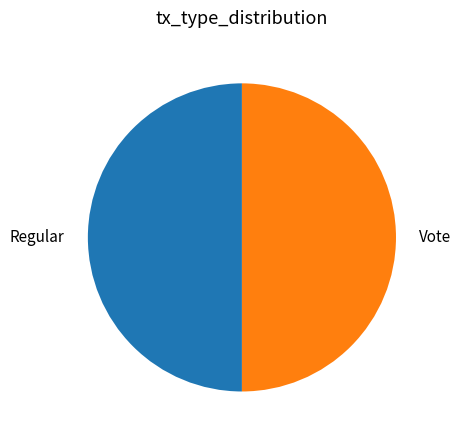

True or false: Vote accounts for 41% of the total.

False